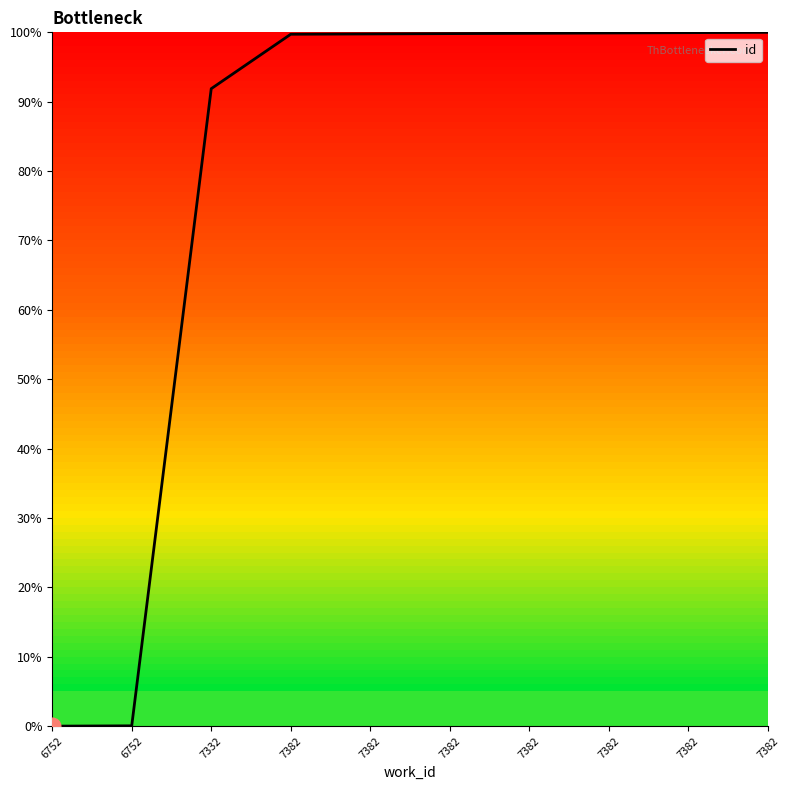

Does the chart display data point markers on the line(s)?

No